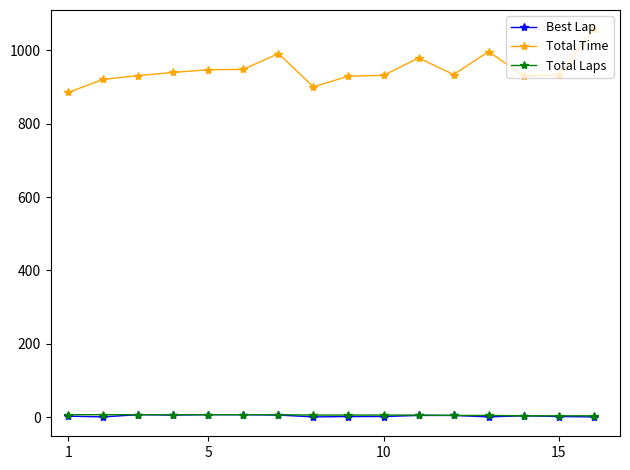

At how many categories does at least one series exceed 745?

16